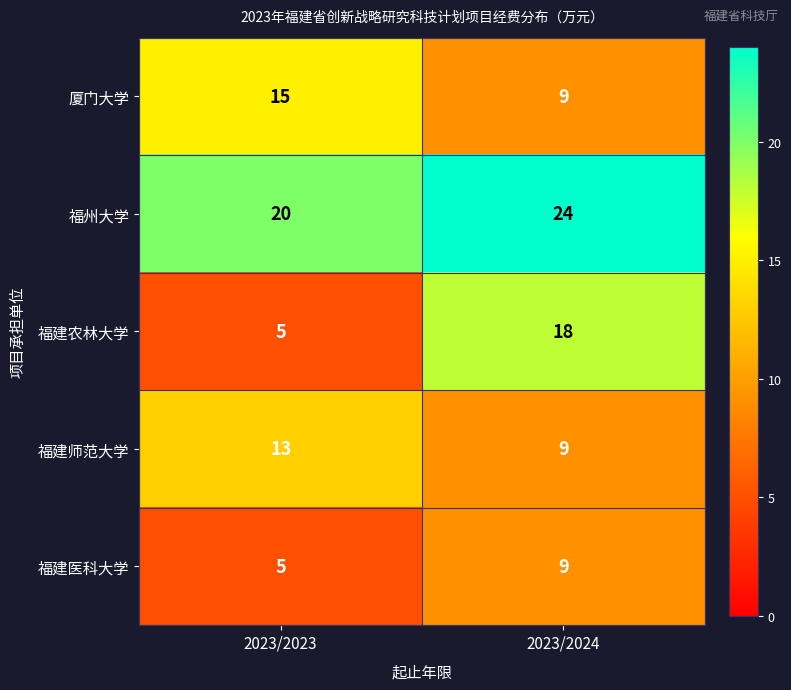

At which category is the sum across all series the highest?

2023/2024